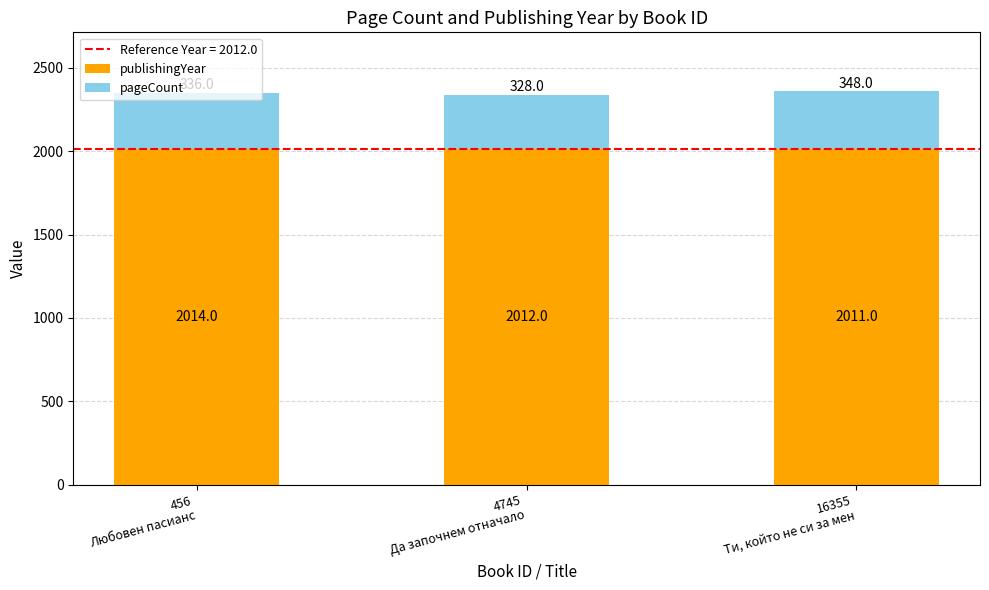

What is the difference between the maximum and minimum values in the publishingYear series?

3